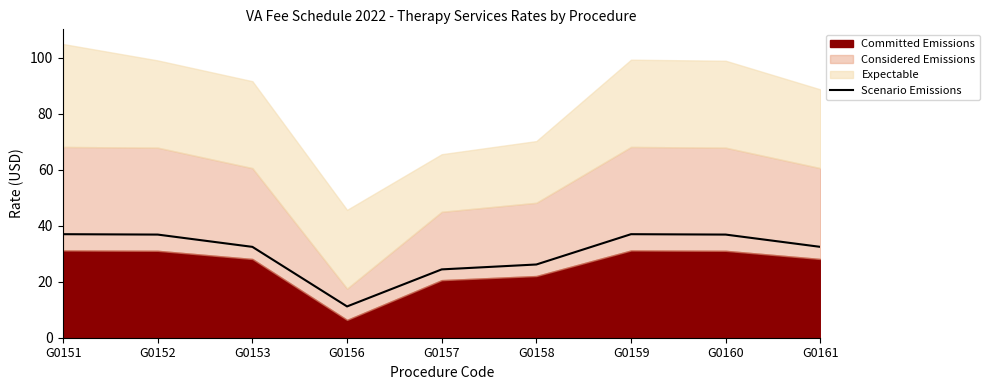

True or false: there are more than 0 points higher than both neighbors.

True